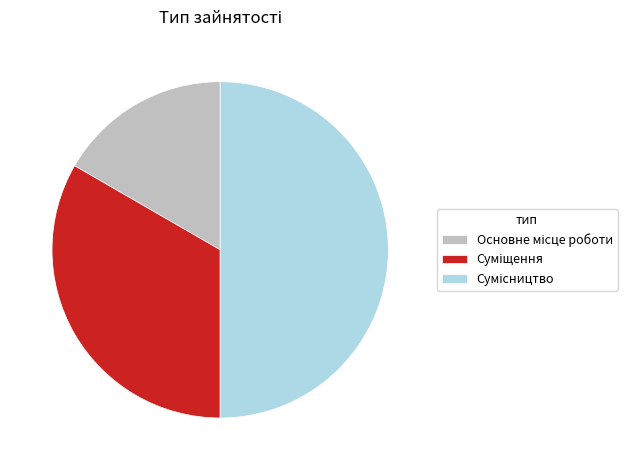

How many segments does this pie chart have?

3